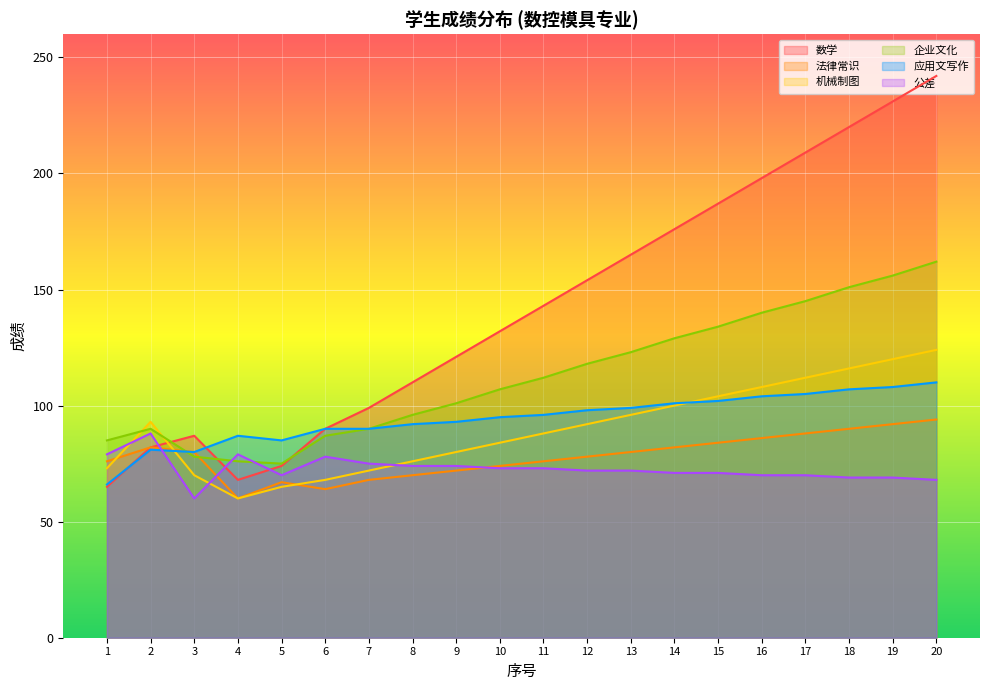

What is the approximate value of 数学 at 13?

165